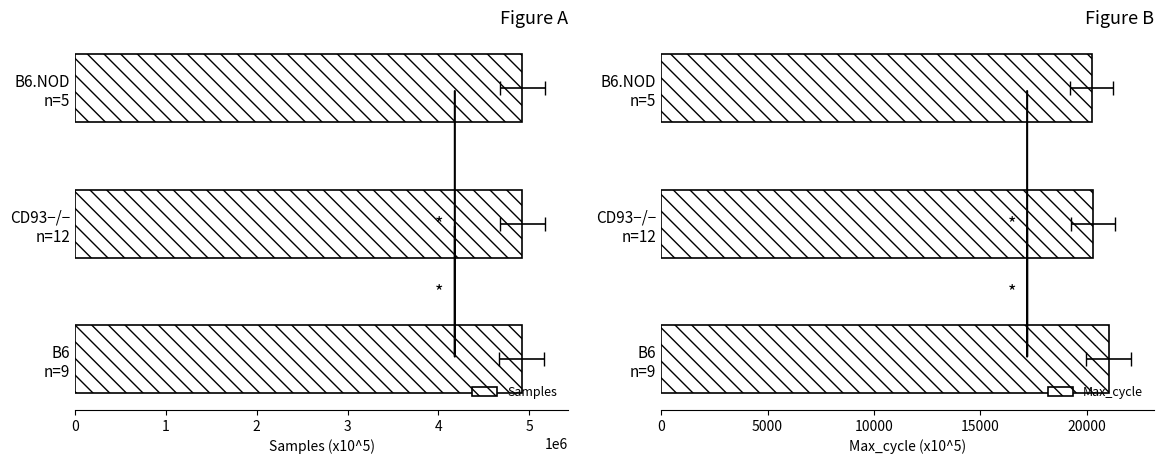

Are the bars horizontal?

Yes